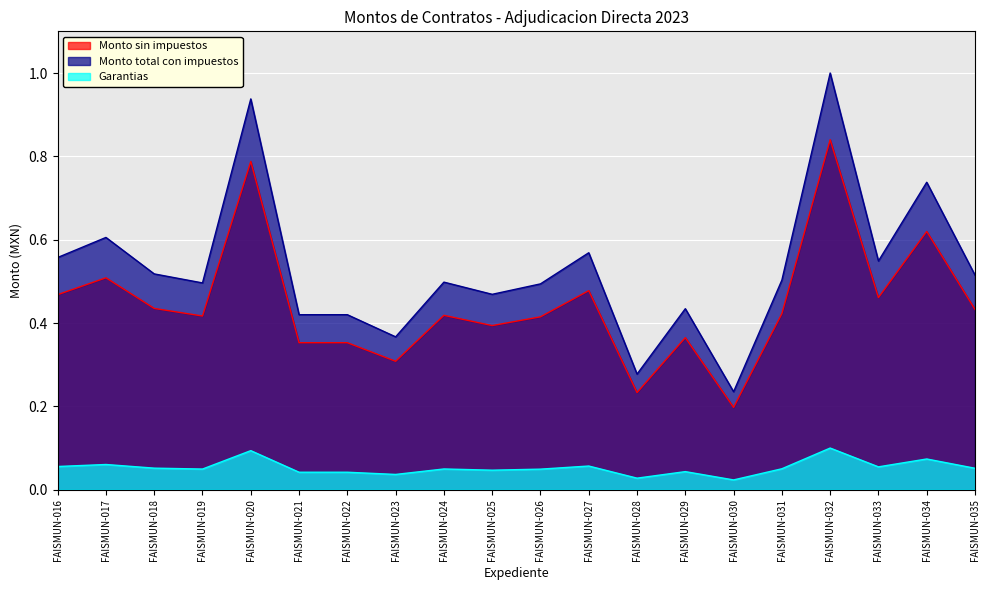

Rank the series by their maximum value, from highest to lowest.

Monto total con impuestos, Monto sin impuestos, Garantias